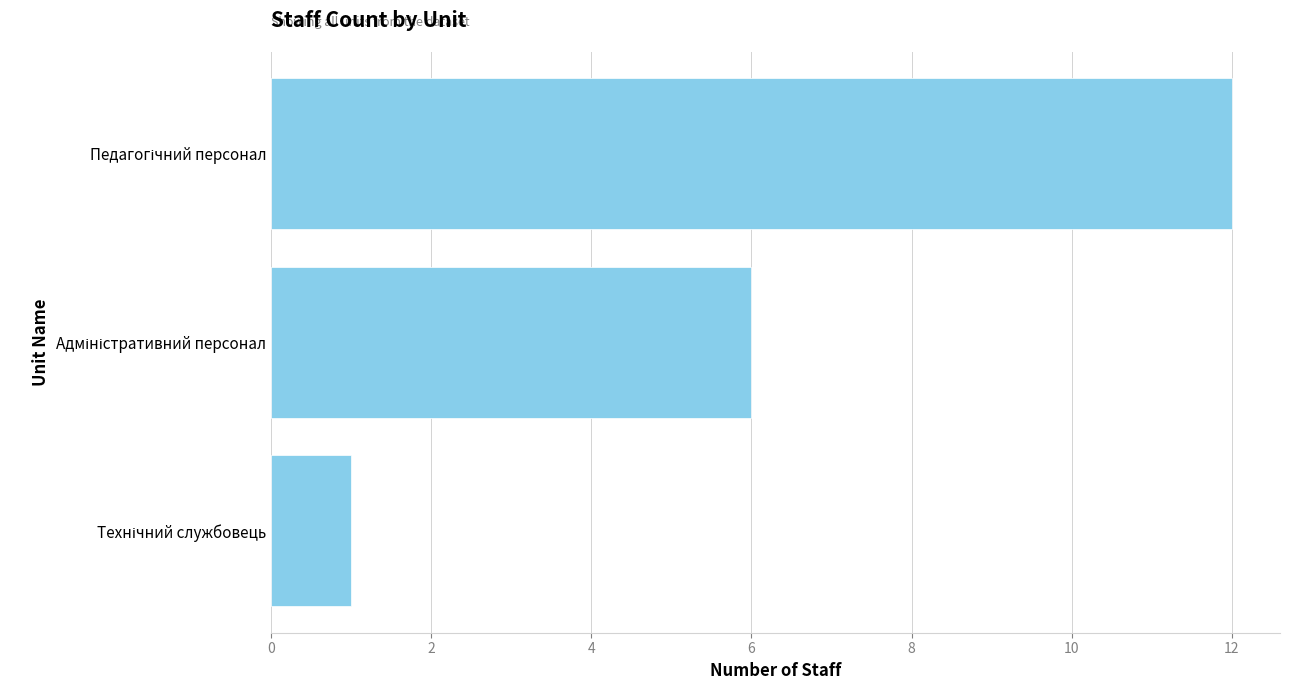

What is the difference between the maximum and minimum values?

11